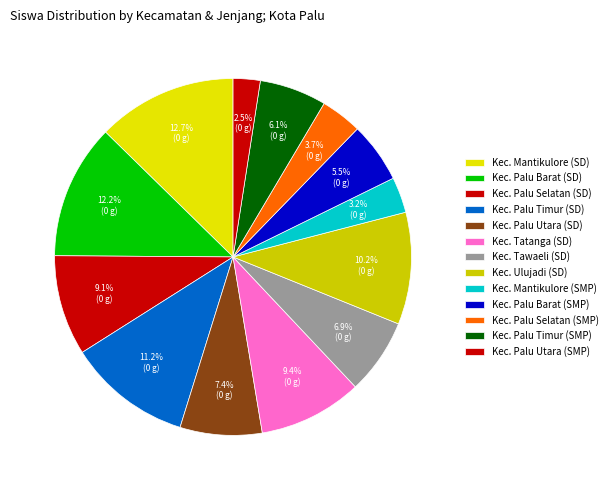

How many segments does this pie chart have?

13